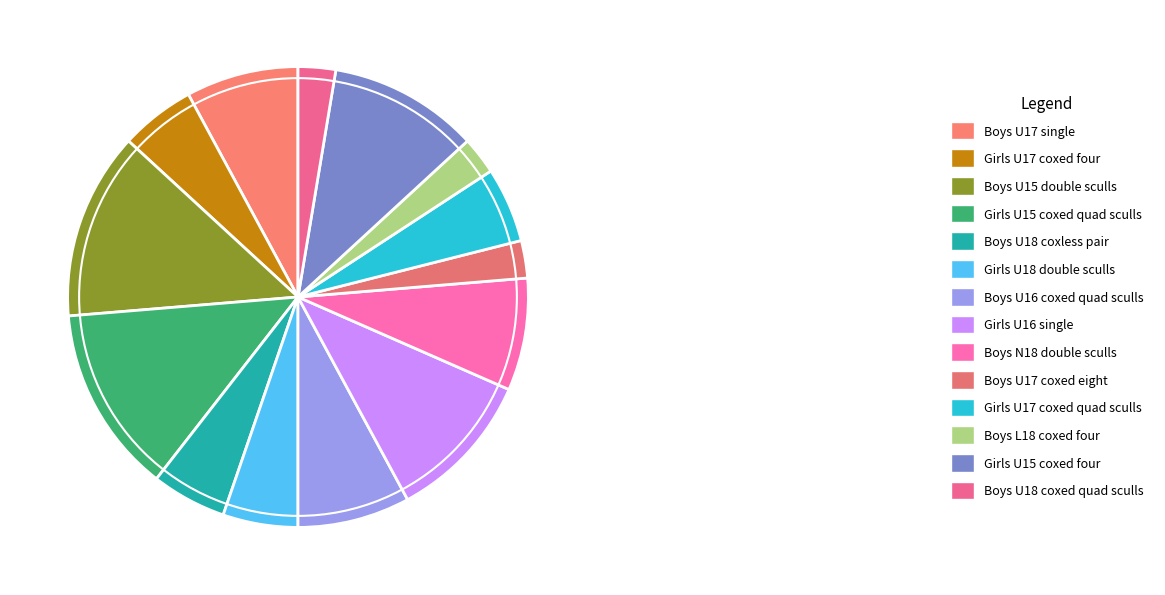

Rank the categories by value from lowest to highest.

Boys U17 coxed eight, Boys L18 coxed four, Boys U18 coxed quad sculls, Girls U17 coxed four, Boys U18 coxless pair, Girls U18 double sculls, Girls U17 coxed quad sculls, Boys U17 single, Boys U16 coxed quad sculls, Boys N18 double sculls, Girls U16 single, Girls U15 coxed four, Boys U15 double sculls, Girls U15 coxed quad sculls